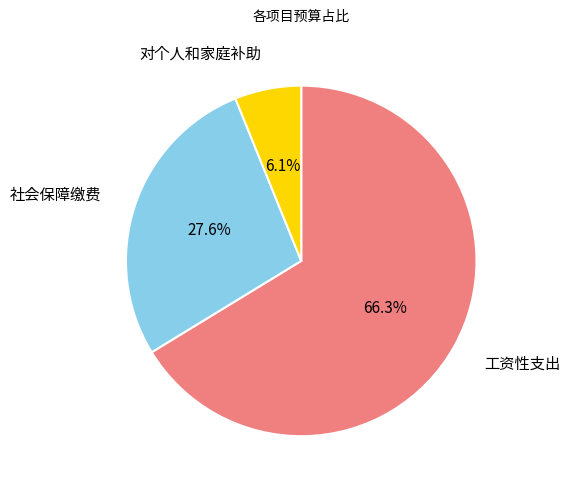

Count the number of slices in the pie.

3